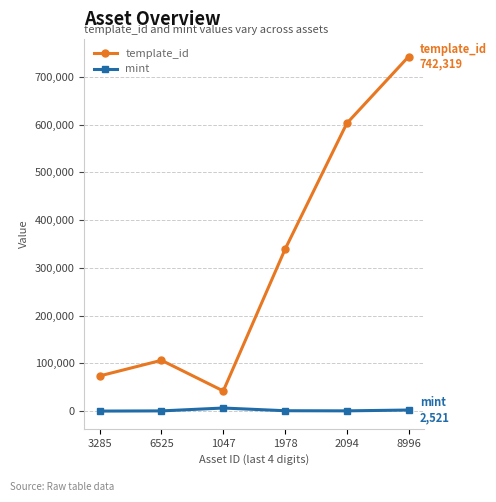

Which series has the largest range (max minus min)?

template_id